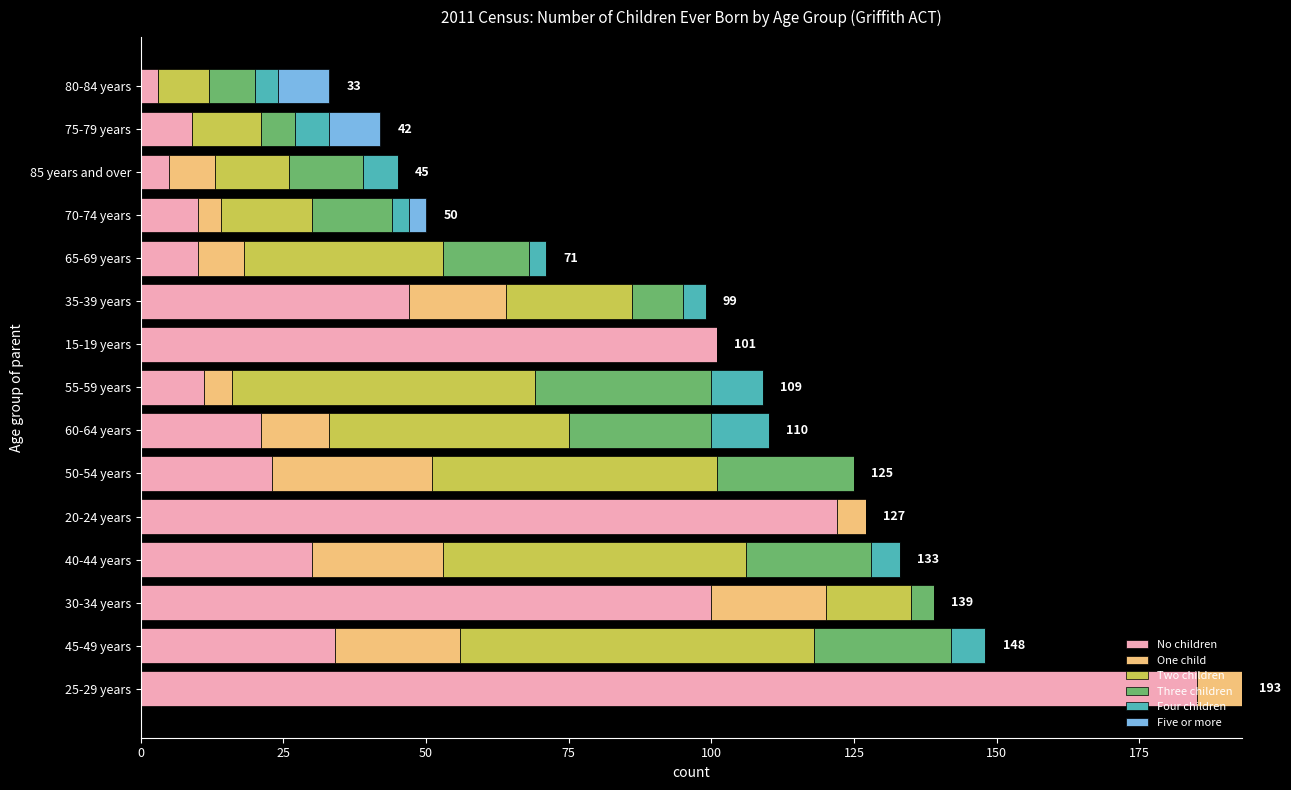

The No children series shows 327 at 25-29 years. True or false?

False